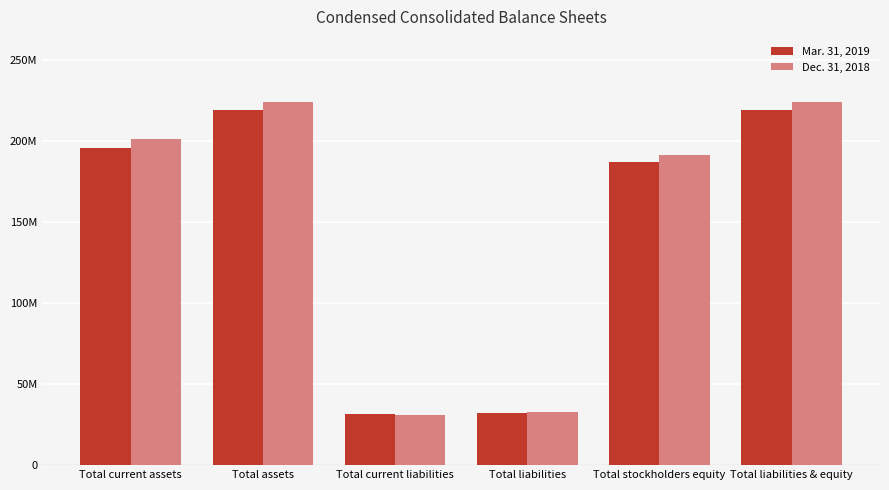

Rank the series by their maximum value, from highest to lowest.

Dec. 31, 2018, Mar. 31, 2019